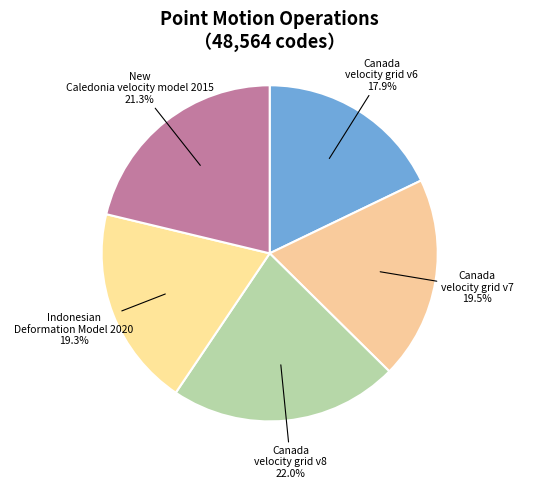

To the nearest percent, what portion does Indonesian Deformation Model 2020 represent?

19%